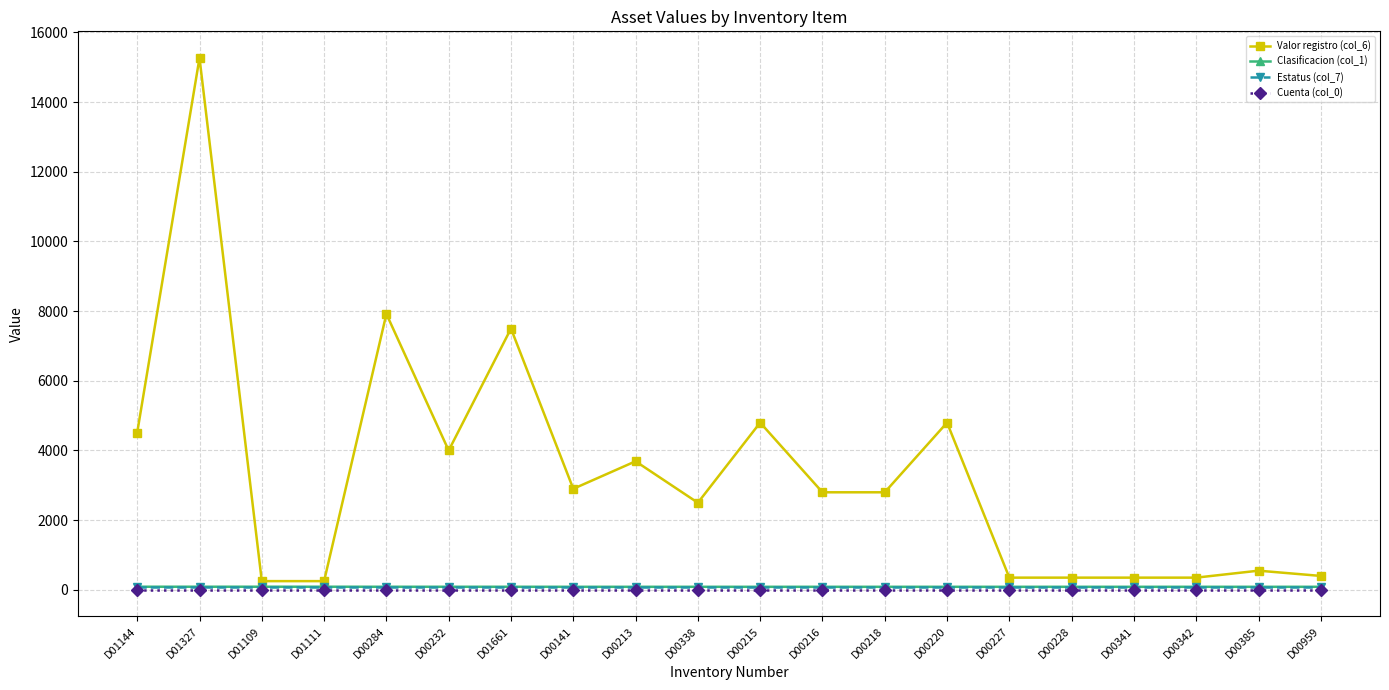

At which category does Valor registro (col_6) reach its first local peak?

D01327